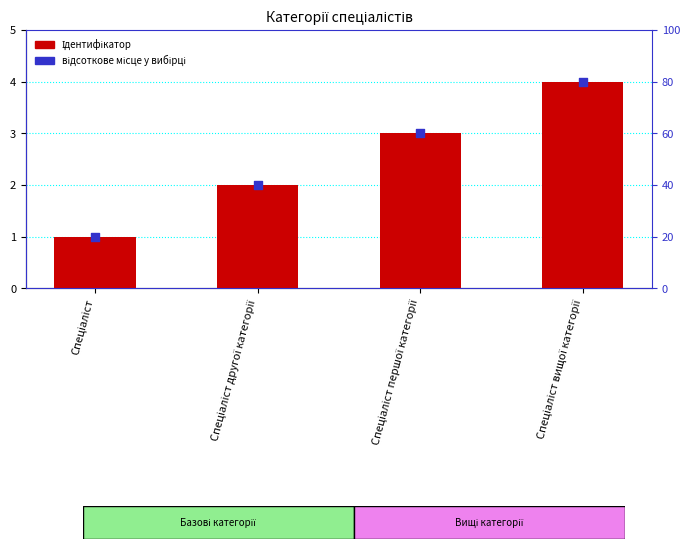

Which series has the largest Y range (max minus min)?

відсоткове місце у вибірці